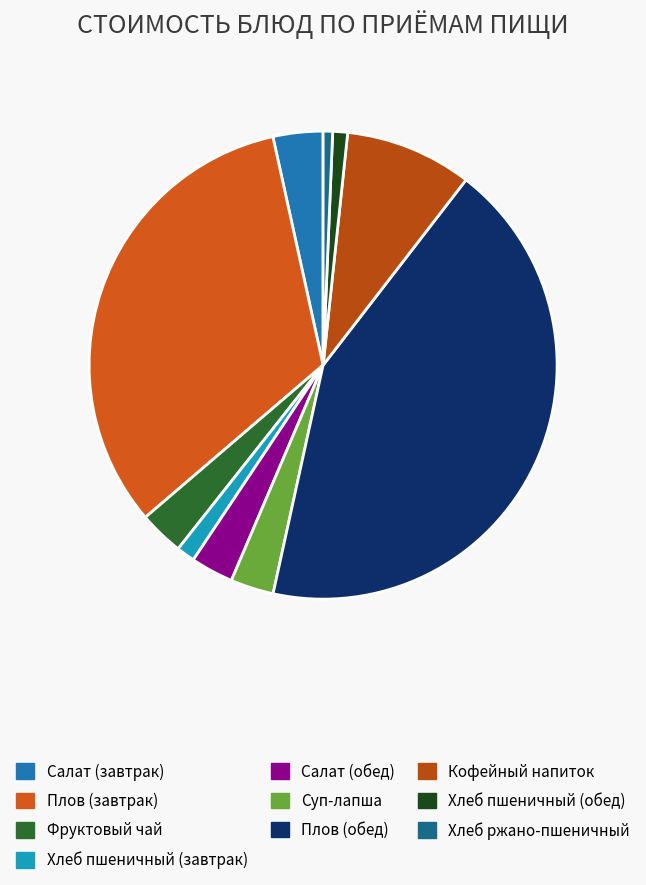

The Фруктовый чай slice represents 3% of the pie. True or false?

True